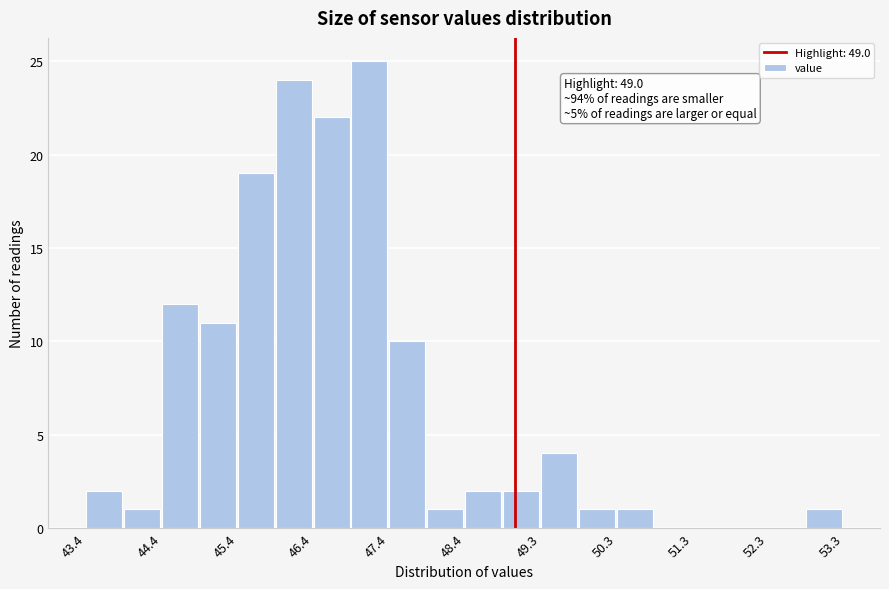

Over which range of the x-axis is the bar tallest?

46.9 to 47.4